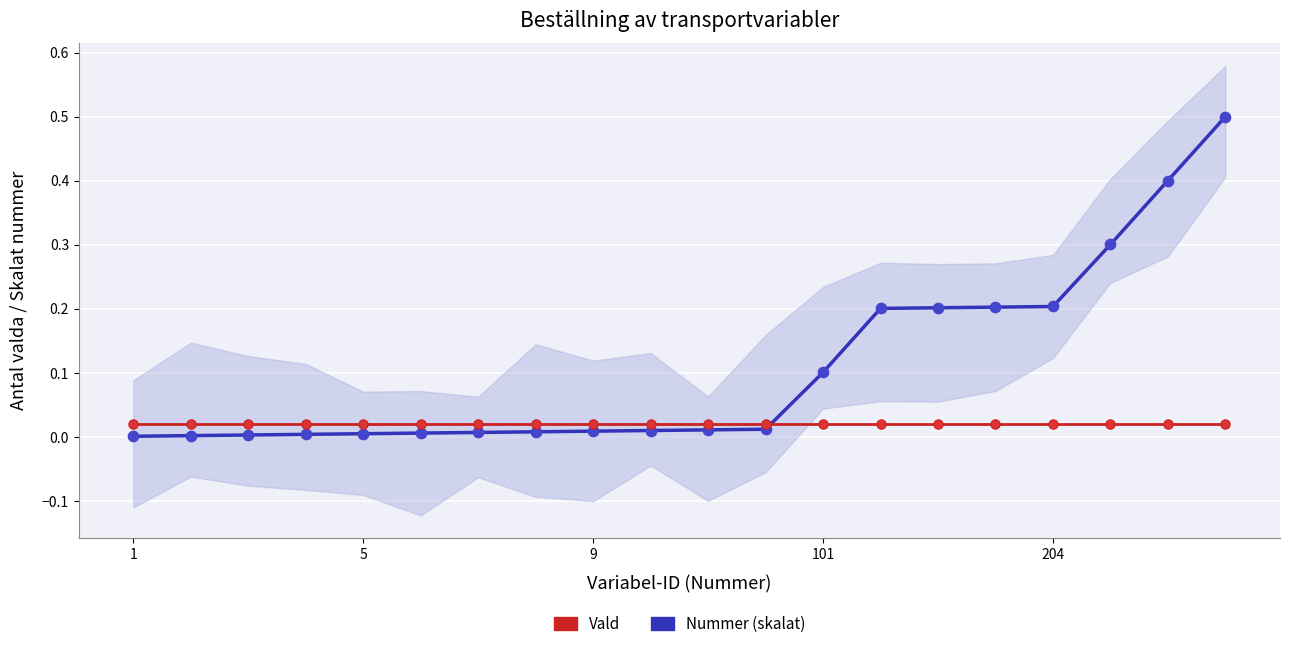

Which series has the largest total across all categories?

Nummer (skalat)